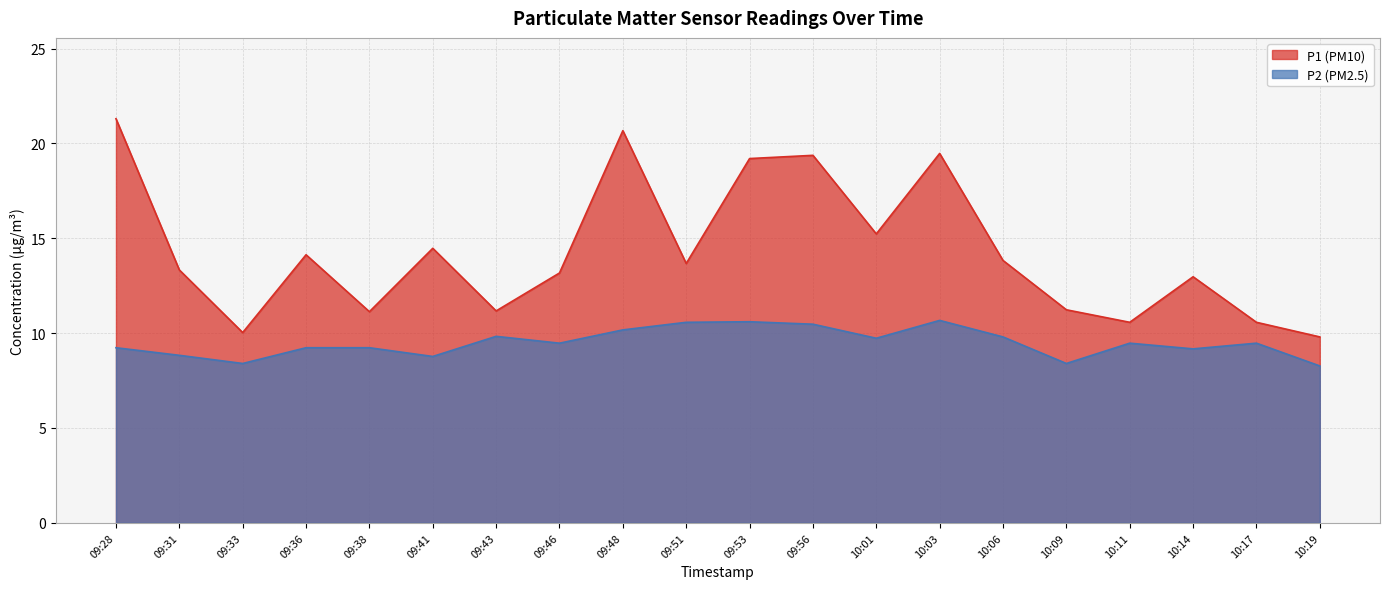

What is the sum of the P2 values at 09:43 and 09:56?

20.3